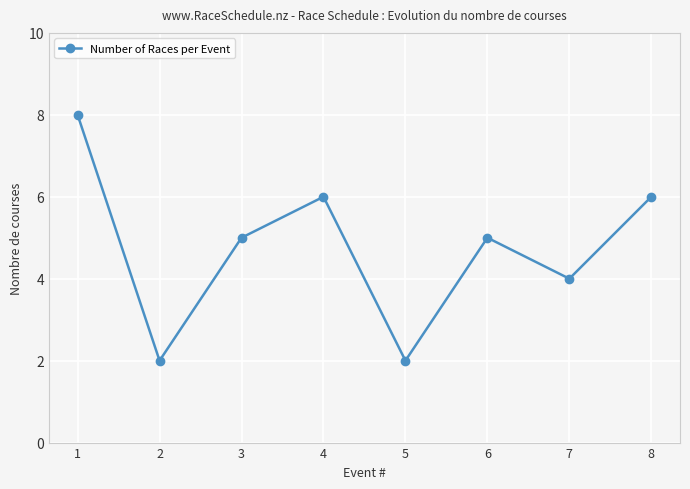

What is the difference between the maximum and minimum values?

6